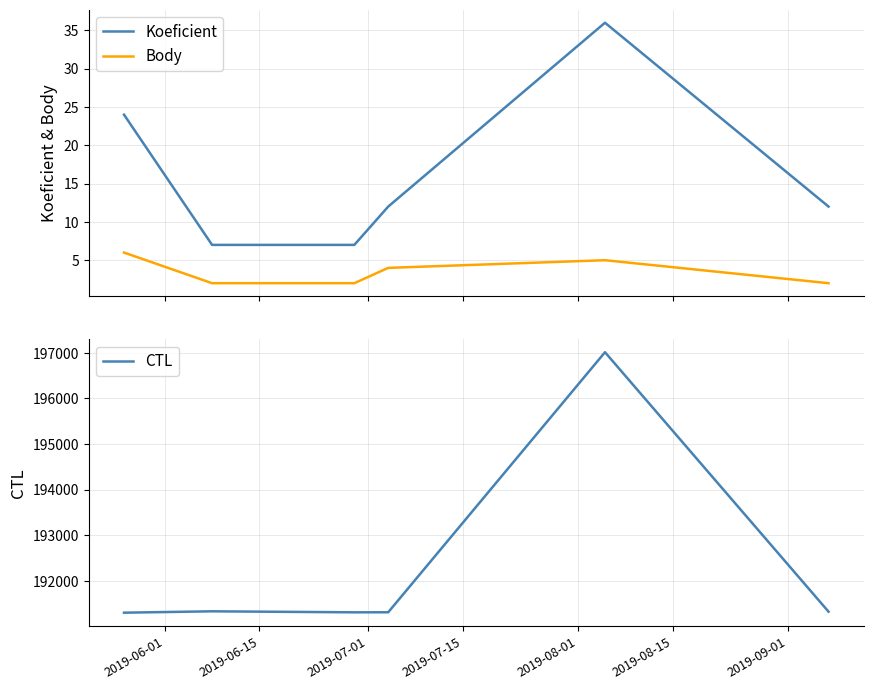

How many Koeficient values are between 7 and 24?

5